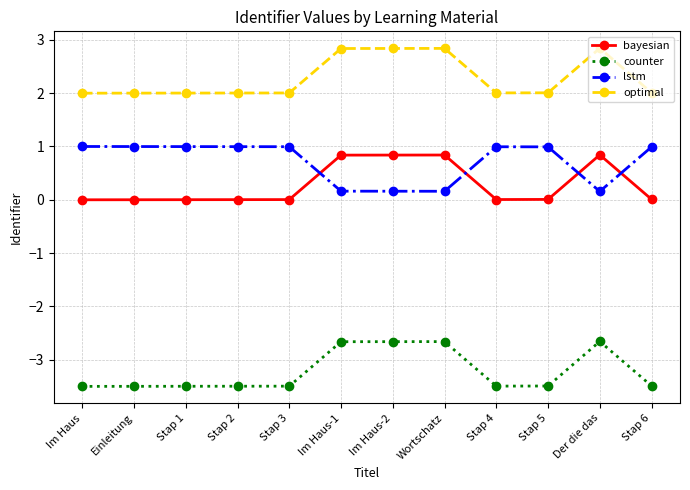

At Im Haus-2, list the series in order from smallest to largest.

counter, lstm, bayesian, optimal